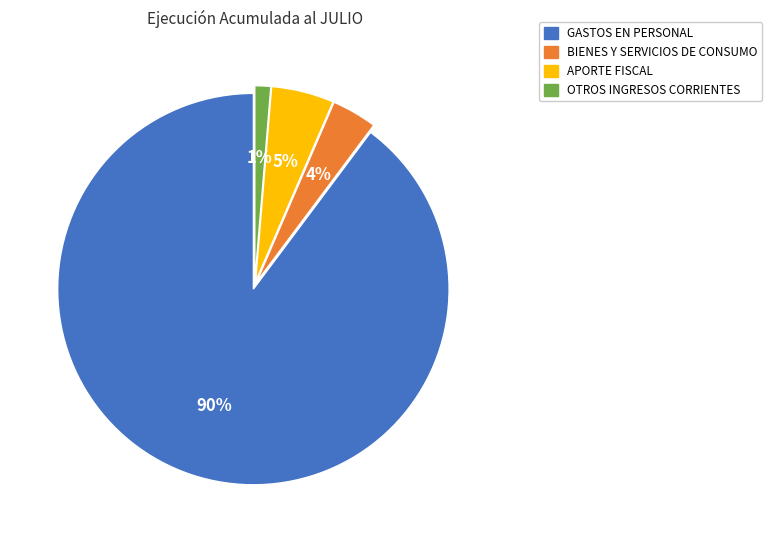

True or false: OTROS INGRESOS CORRIENTES accounts for 1% of the total.

True